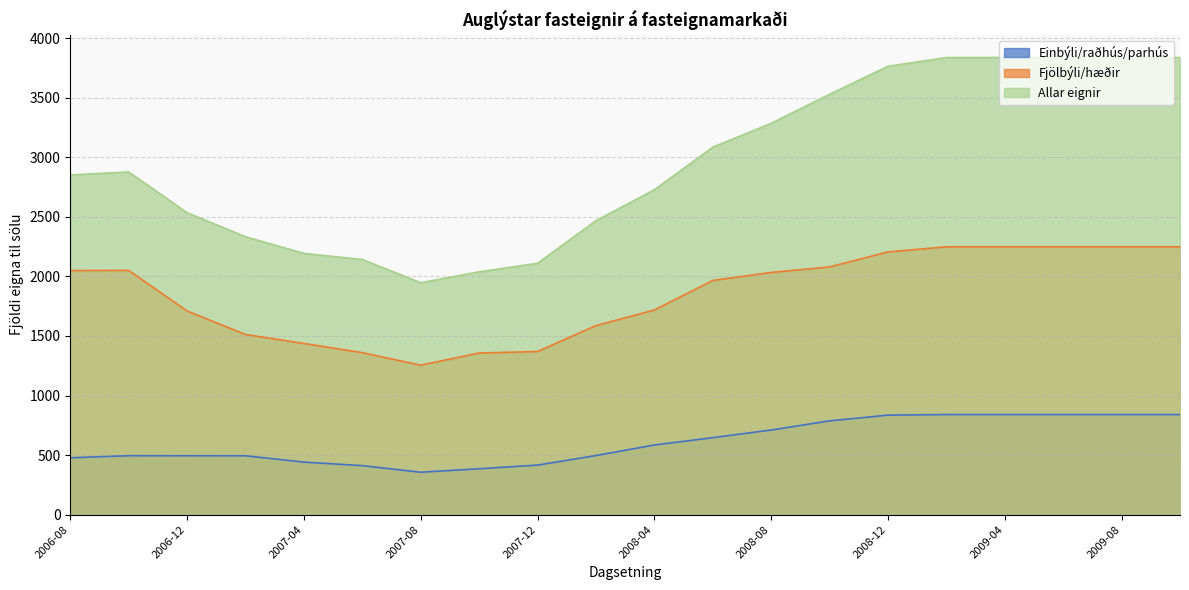

Between 2008-12 and 2009-04, which series saw the biggest shift?

Allar eignir